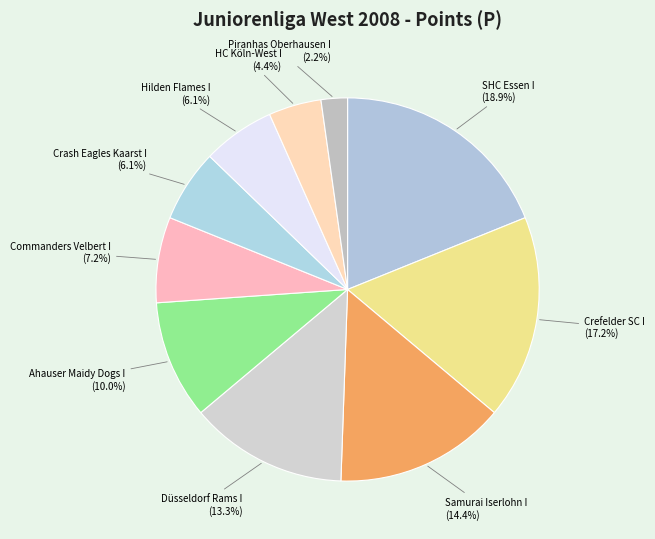

Is it true that Crefelder SC I is 17% of the pie?

True